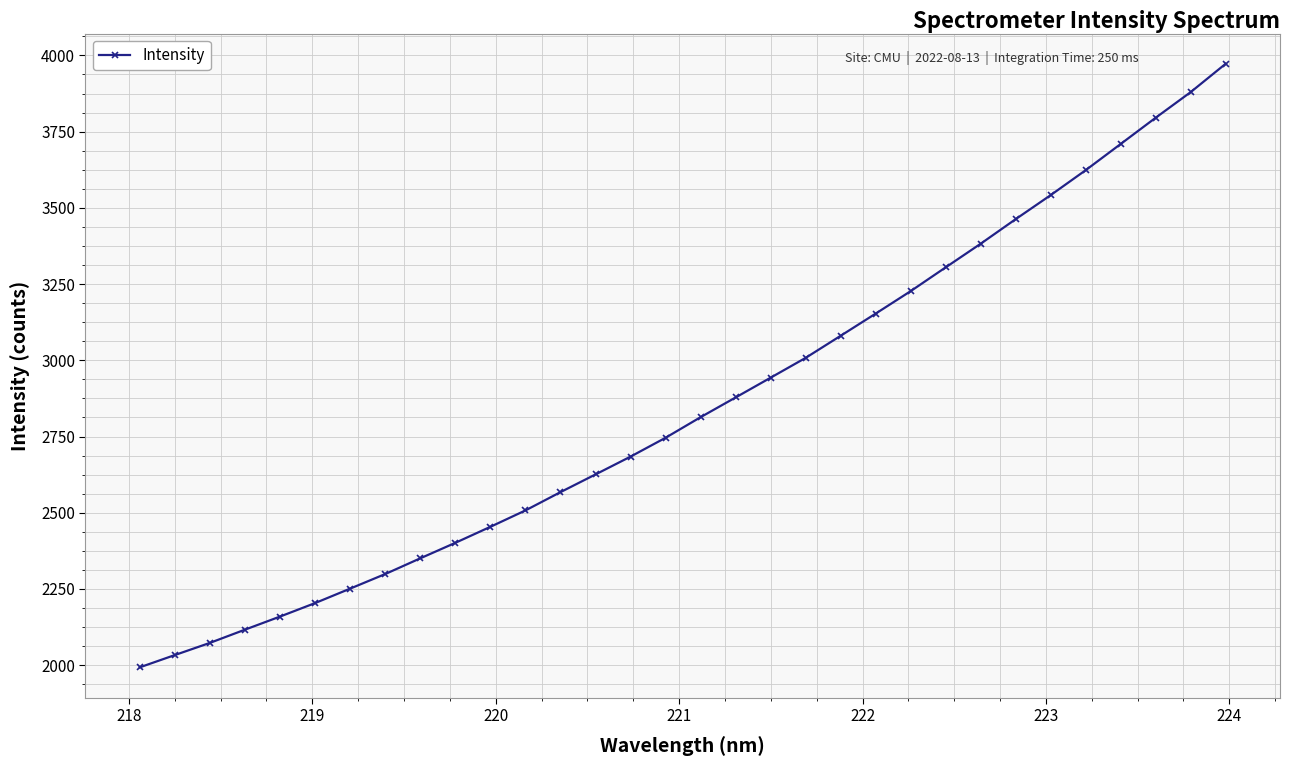

What is the difference between the second highest and minimum values?

1886.7